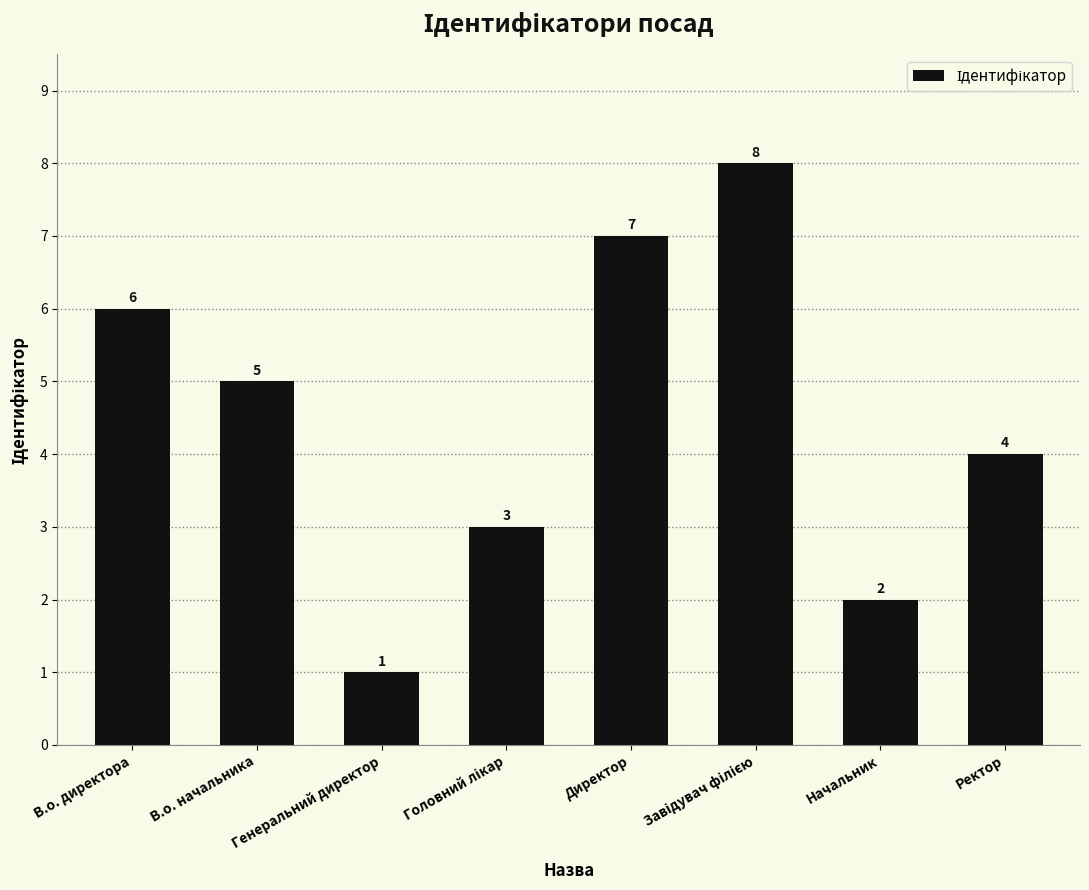

What is the minimum value shown in the chart?

1